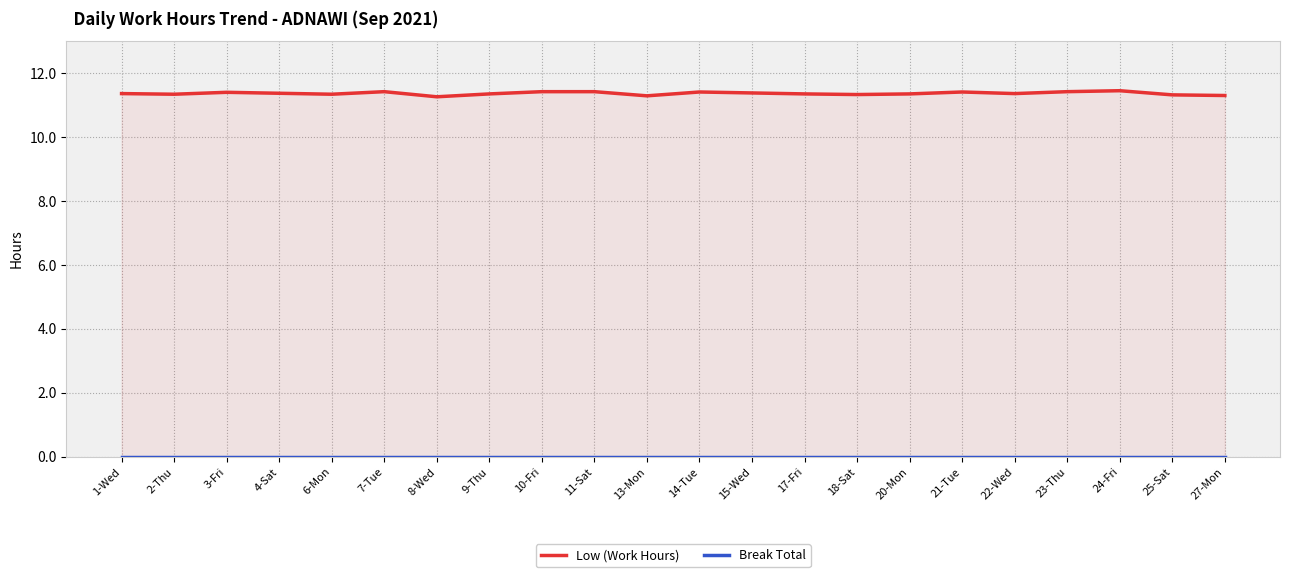

Where is Break Total nearest to the value 0?

1-Wed